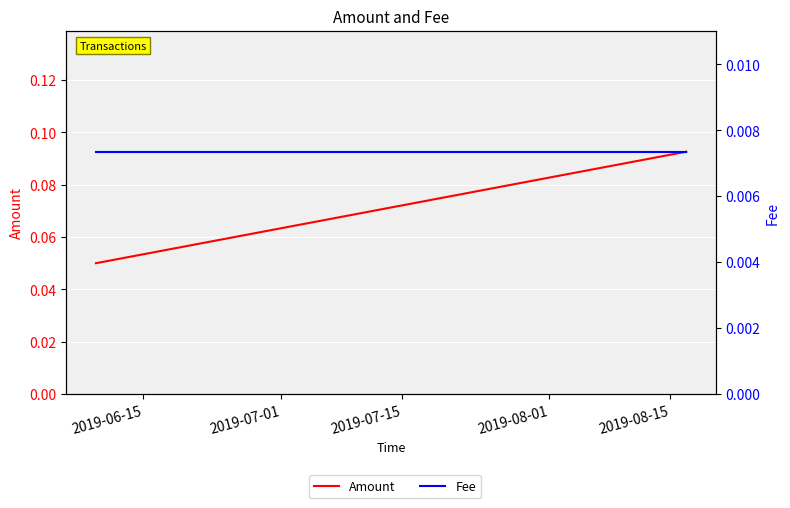

What is the approximate value of Amount at 2019-07-15?

0.1